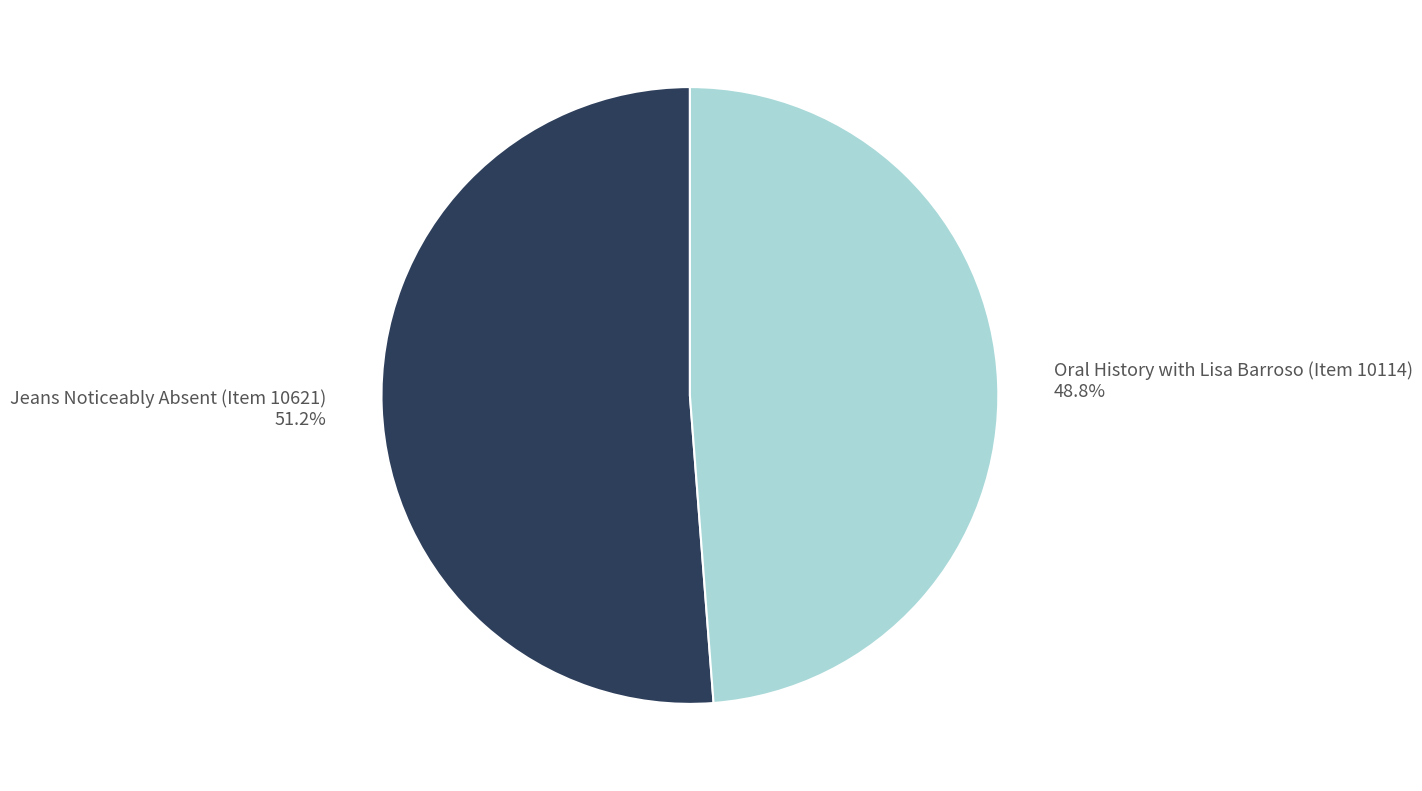

To the nearest percent, what percentage of the pie is Jeans Noticeably Absent (Item 10621)?

51%